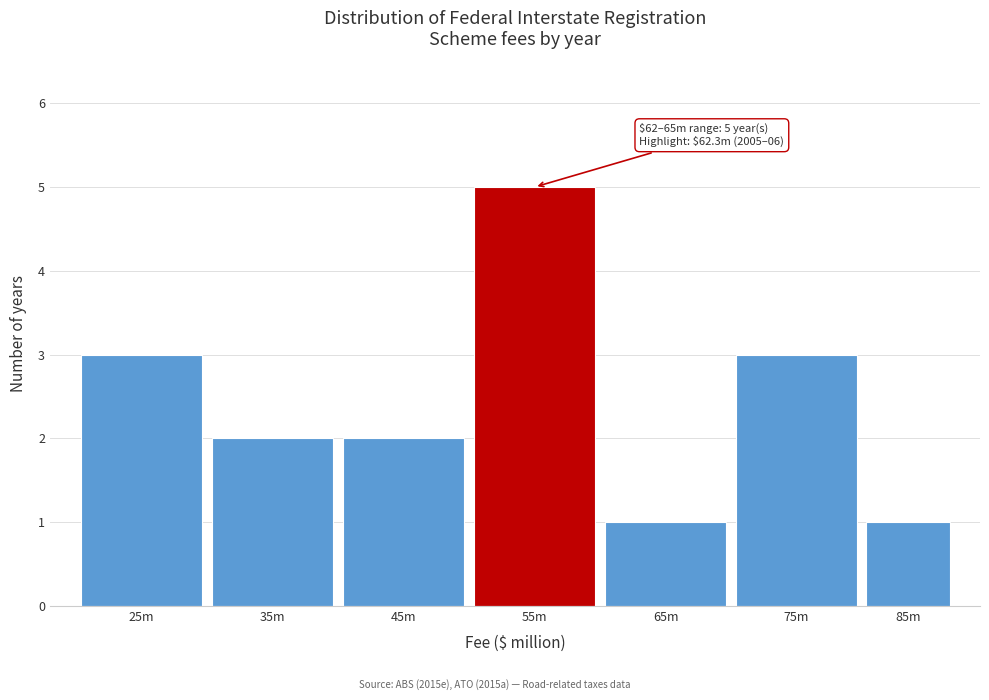

Reading left to right, what are all the values shown in this chart?

25m=3	35m=2	45m=2	55m=5	65m=1	75m=3	85m=1